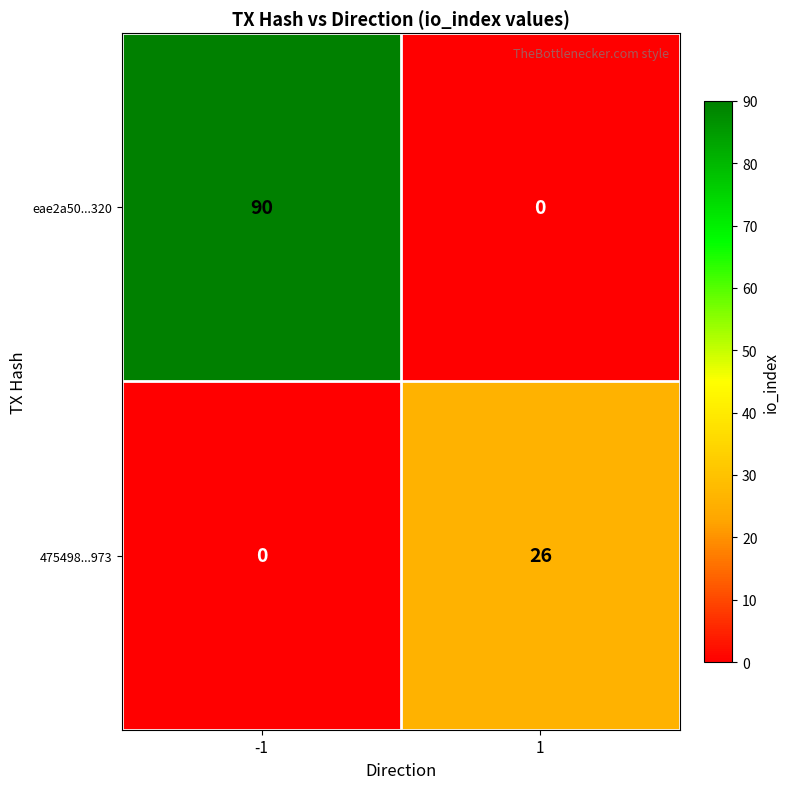

List the series in order of their overall mean, highest first.

eae2a50...320, 475498...973